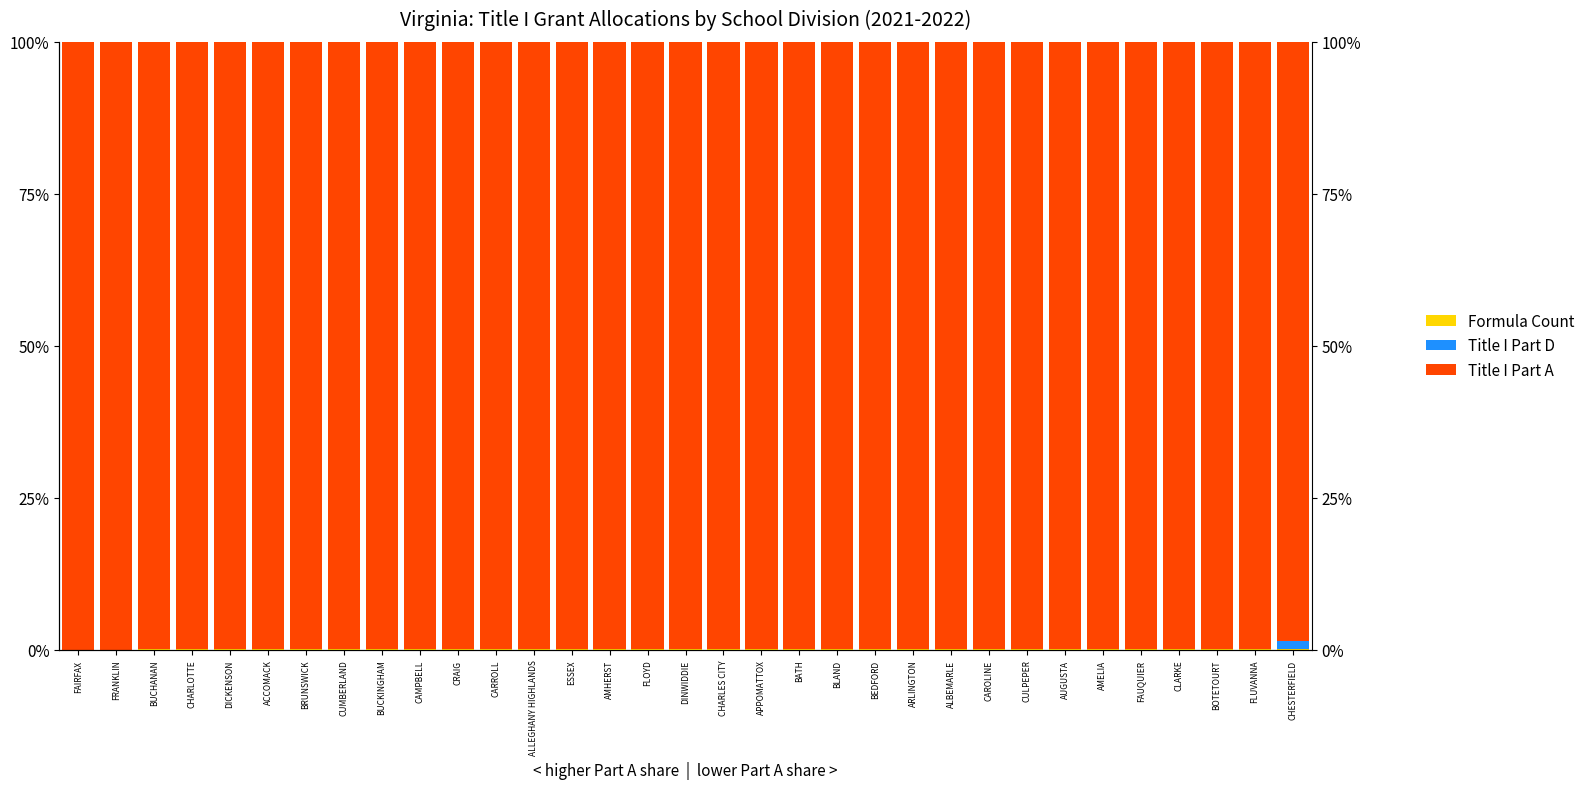

How many bars are there in total?

99